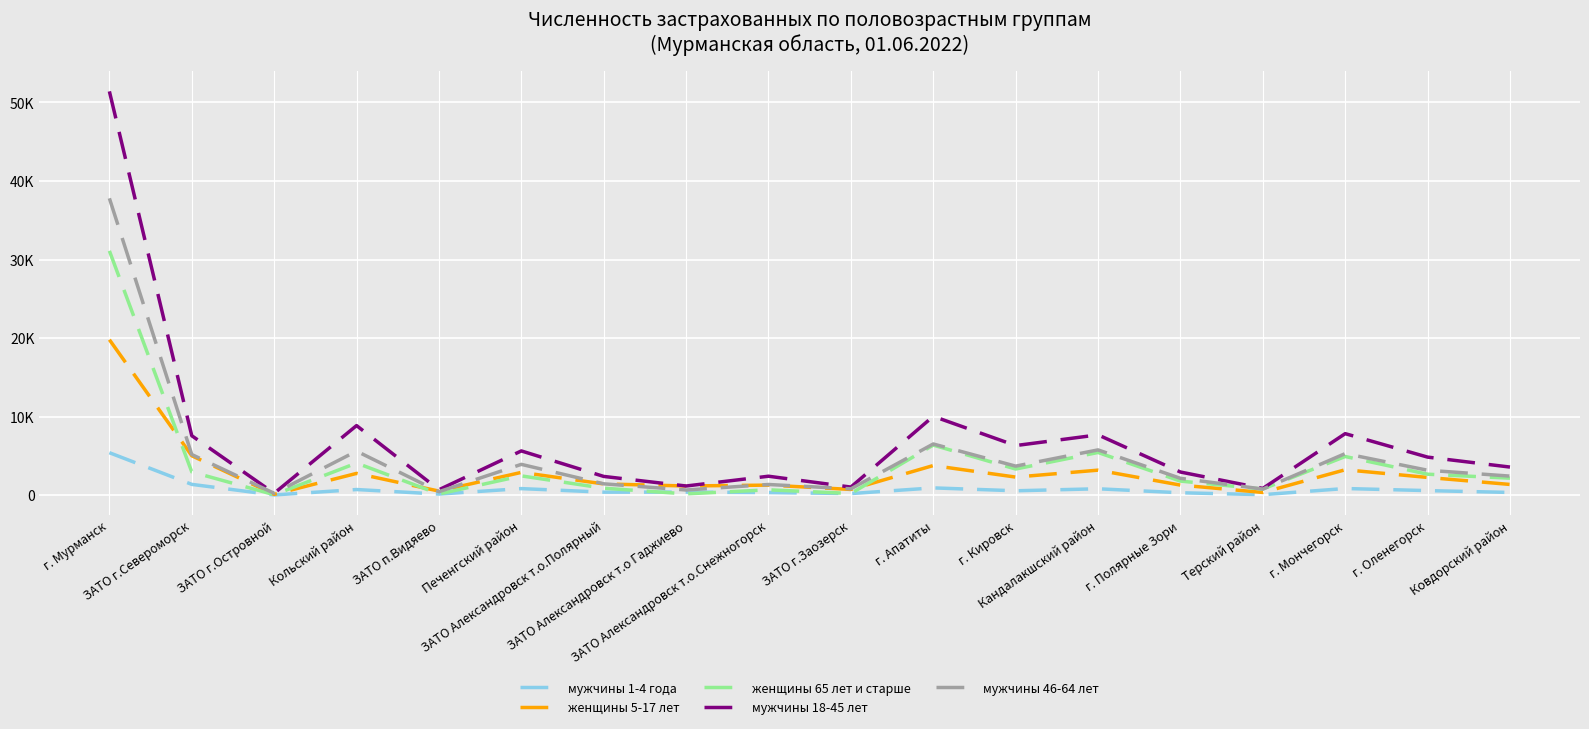

What are all the series names shown in the legend?

мужчины 1-4 года, женщины 5-17 лет, женщины 65 лет и старше, мужчины 18-45 лет, мужчины 46-64 лет